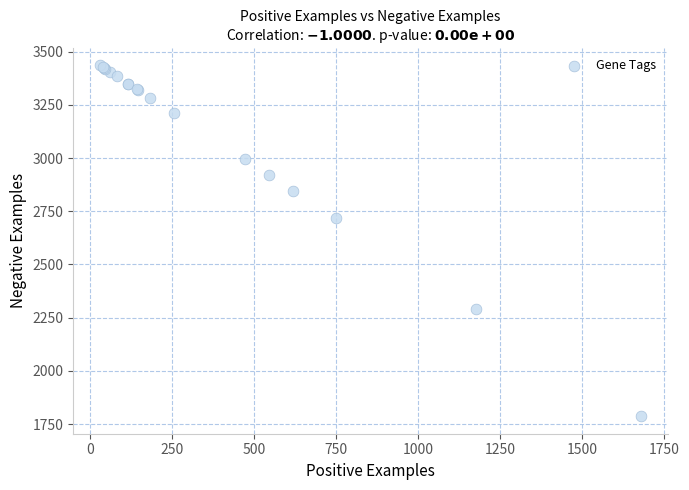

What Y value in the scatter plot is closest to 2611?

2716